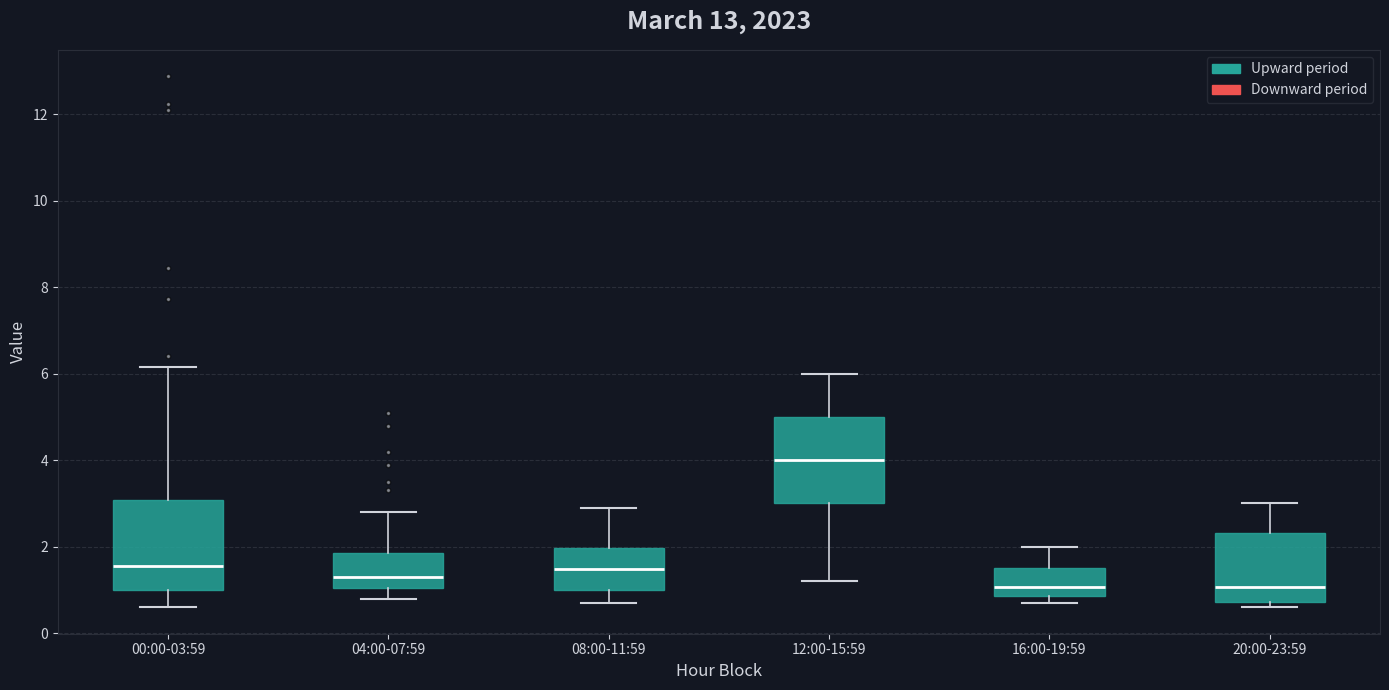

Which box's median line is the highest?

12:00-15:59